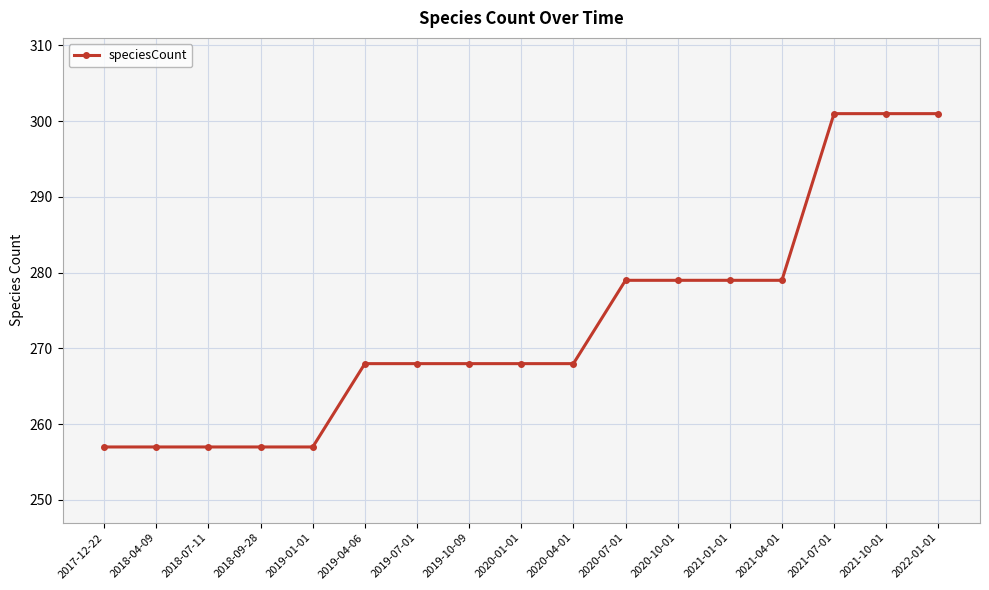

What is the label of the 14th point from the left?

2021-04-01